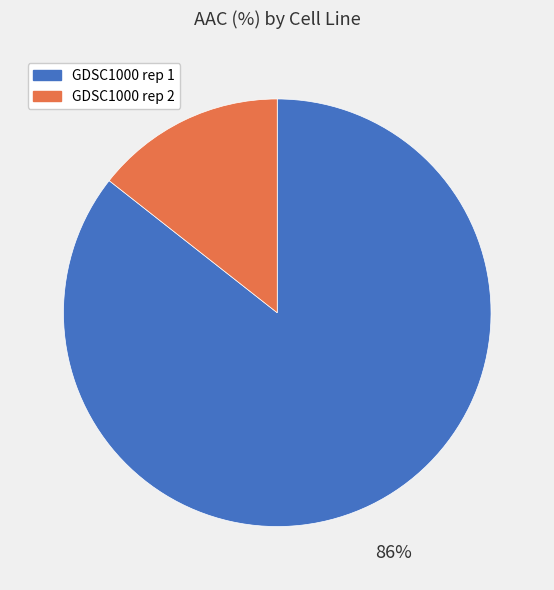

The GDSC1000 rep 2 slice represents 14% of the pie. True or false?

True